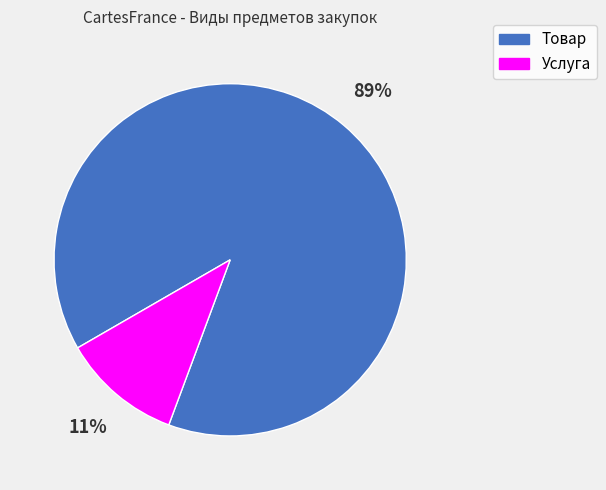

Between Товар and Услуга, which is larger?

Товар